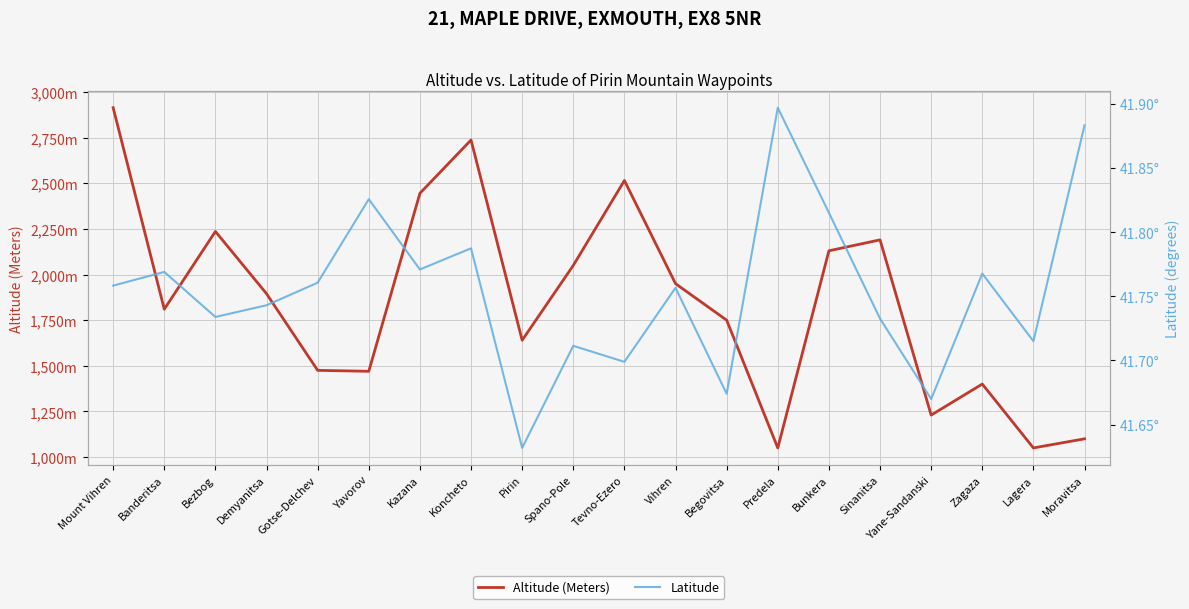

What is the difference between the maximum and minimum values in the Latitude series?

0.3